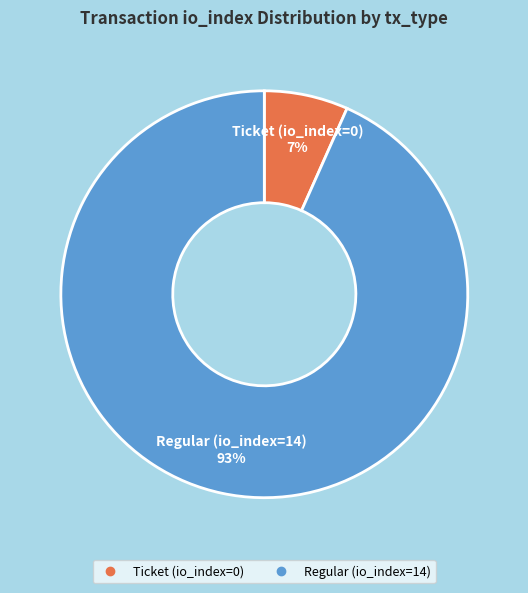

To the nearest percent, what is the average slice percentage?

50%